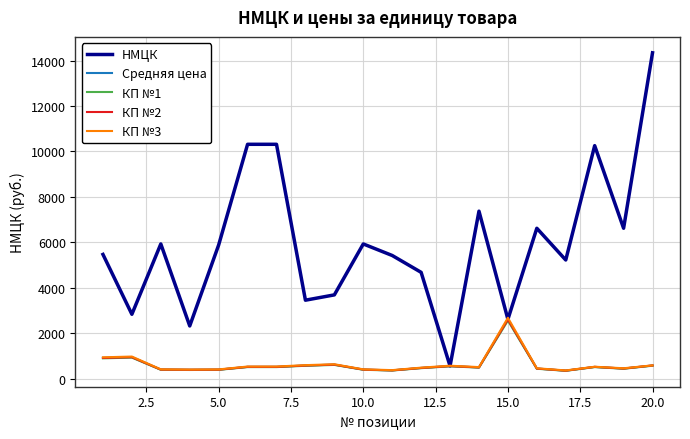

What is the smallest value displayed?

340.0